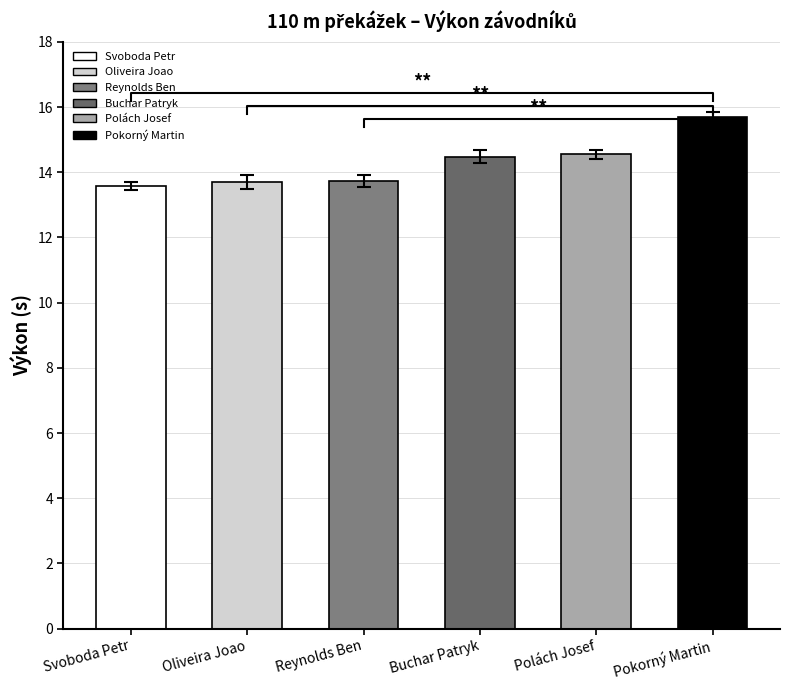

Reading left to right, extract all data points from this chart.

Výkon: Svoboda Petr=13.6	Oliveira Joao=13.7	Reynolds Ben=13.7	Buchar Patryk=14.5	Polách Josef=14.6	Pokorný Martin=15.7
Reakce: Svoboda Petr=0.1	Oliveira Joao=0.2	Reynolds Ben=0.2	Buchar Patryk=0.2	Polách Josef=0.1	Pokorný Martin=0.2